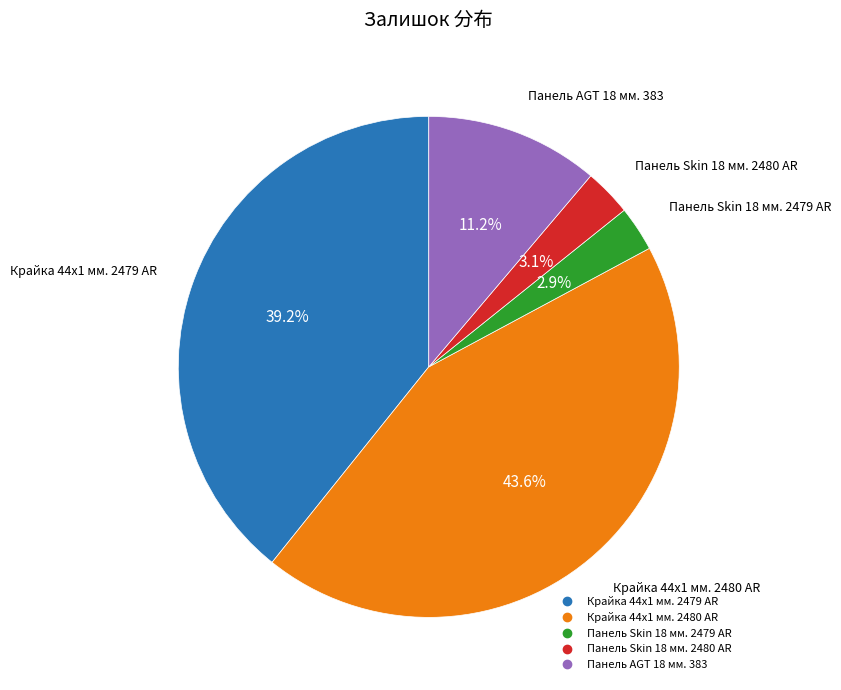

To the nearest percent, what is the difference between the largest and smallest slice percentages?

41%